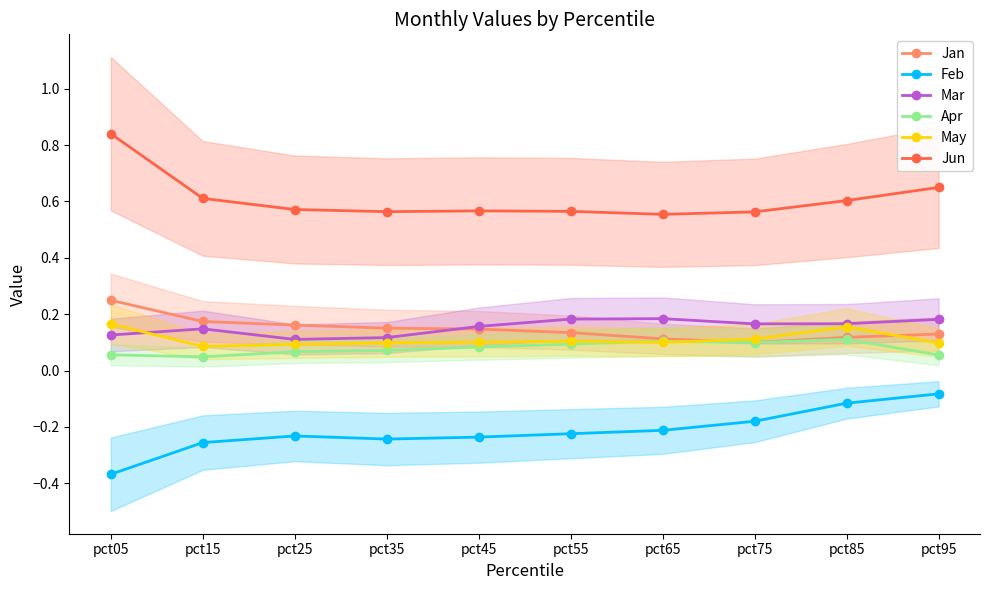

Is the value of Jan at pct15 greater than the value of May at pct35?

Yes